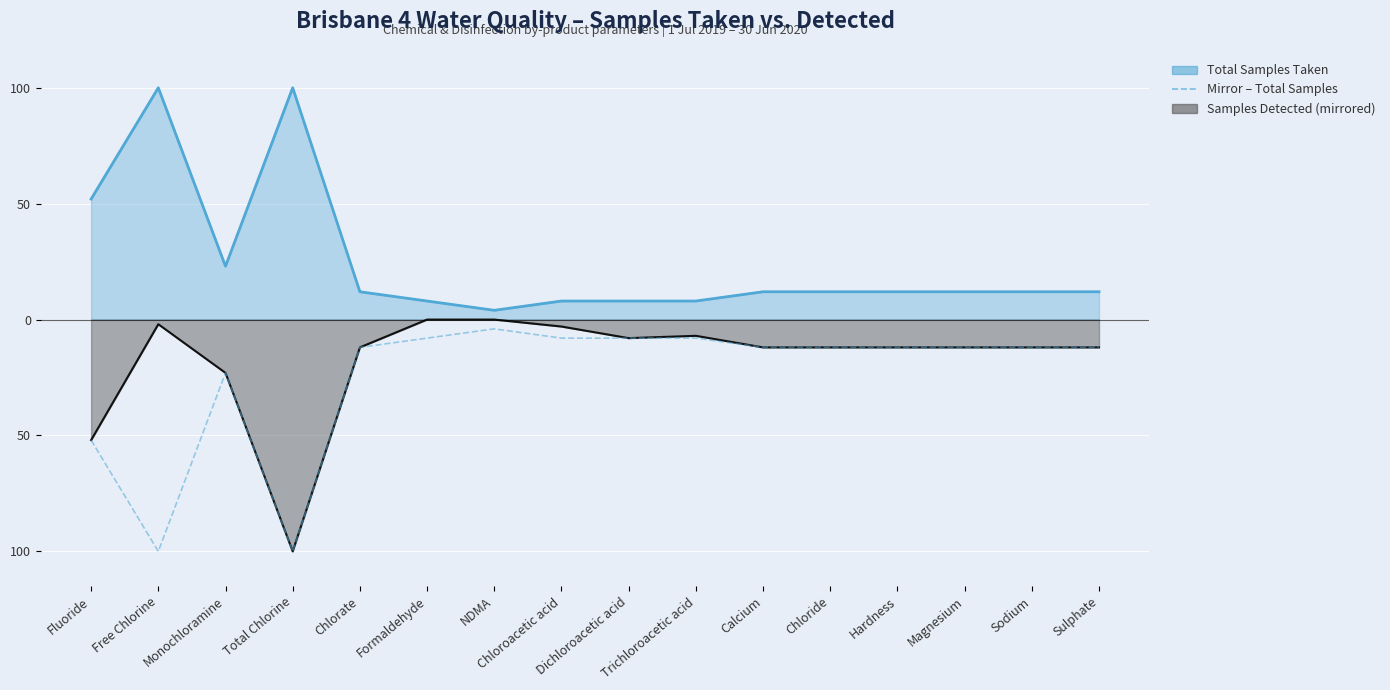

Which has a higher value, Chloride or Monochloramine?

Chloride